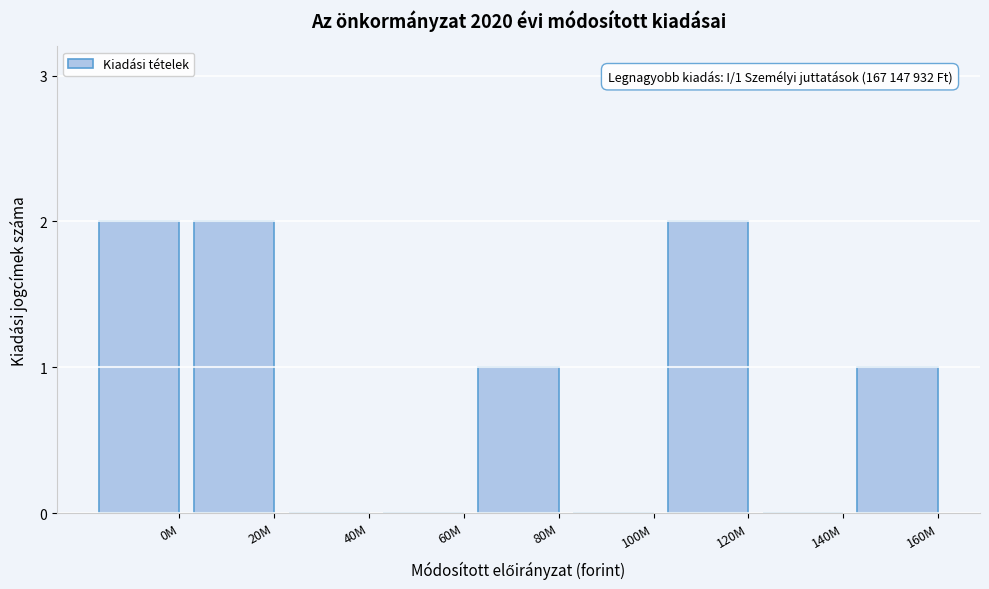

Reading right to left, what are all the values shown in this chart?

160M=1	140M=0	120M=2	100M=0	80M=1	60M=0	40M=0	20M=2	0M=2